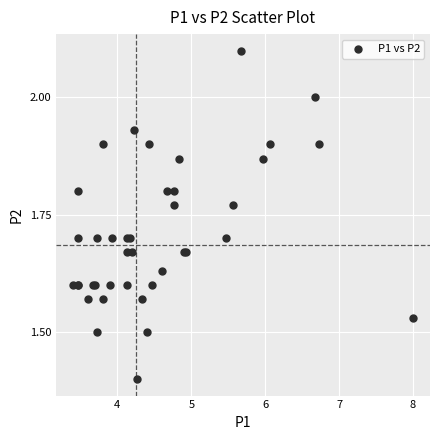

What Y value in the scatter plot is closest to 1?

1.4